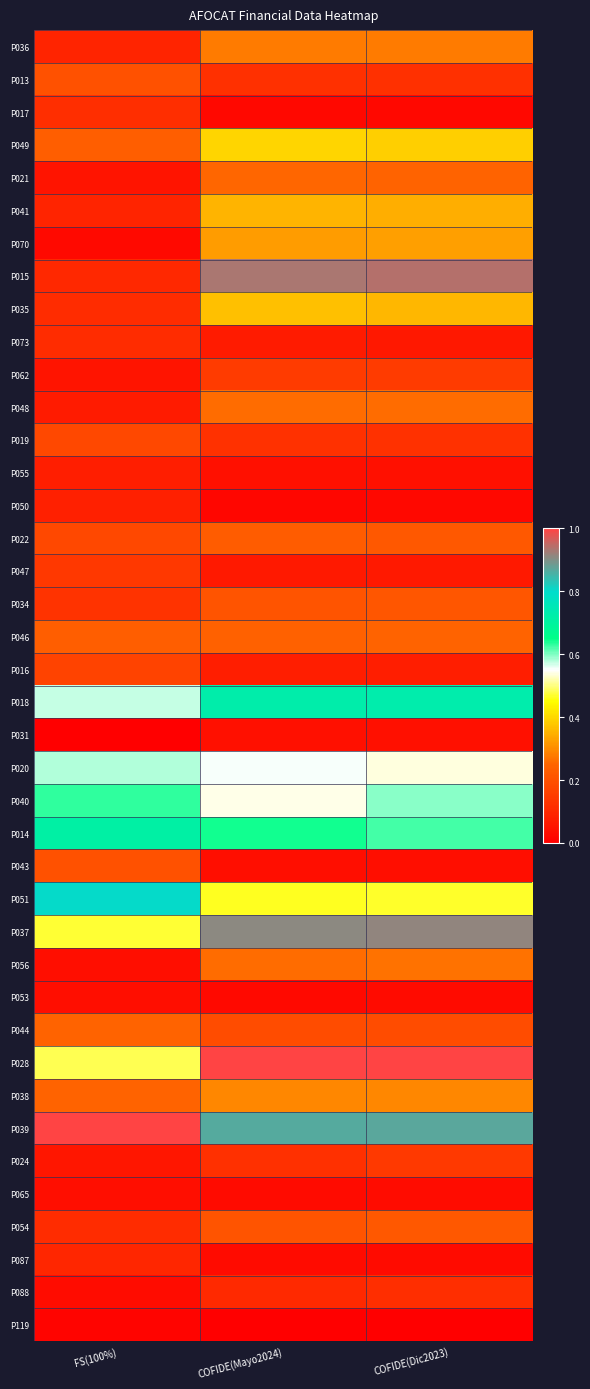

How many categories are shown in the chart?

3